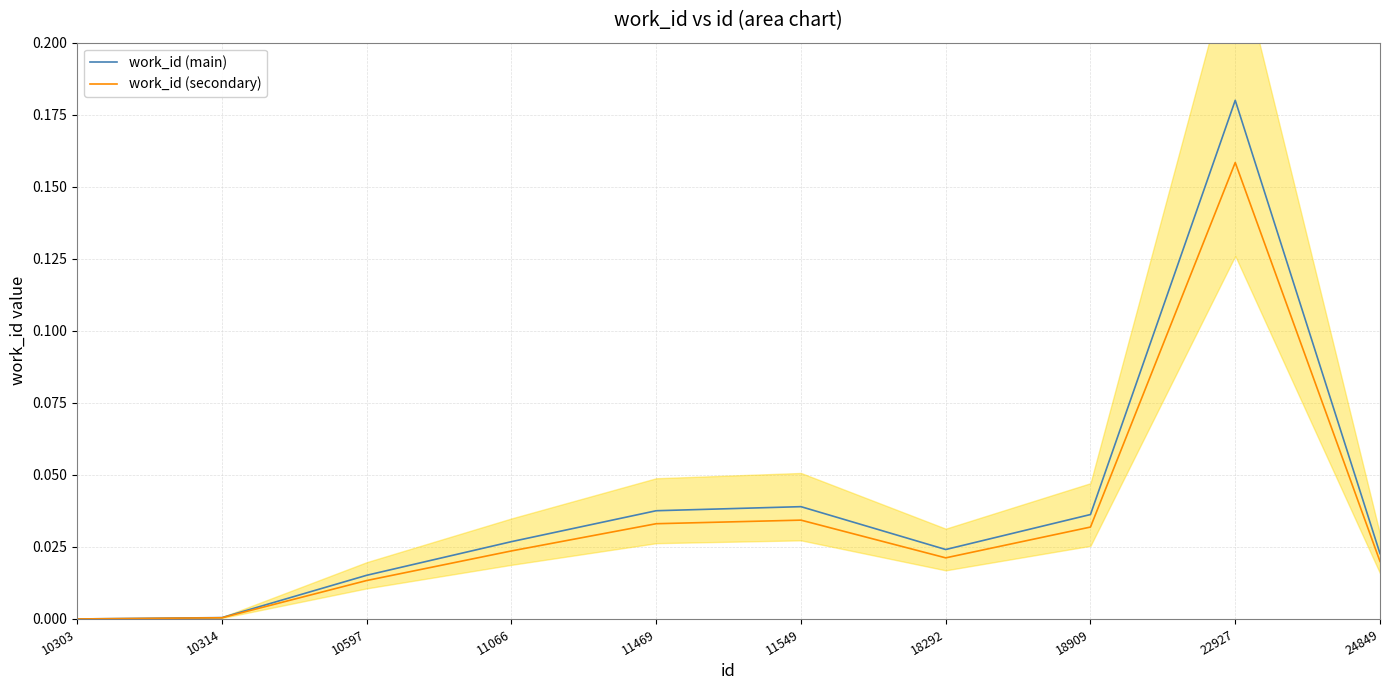

True or false: work_id (secondary) and work_id (main) intersect in this chart.

False